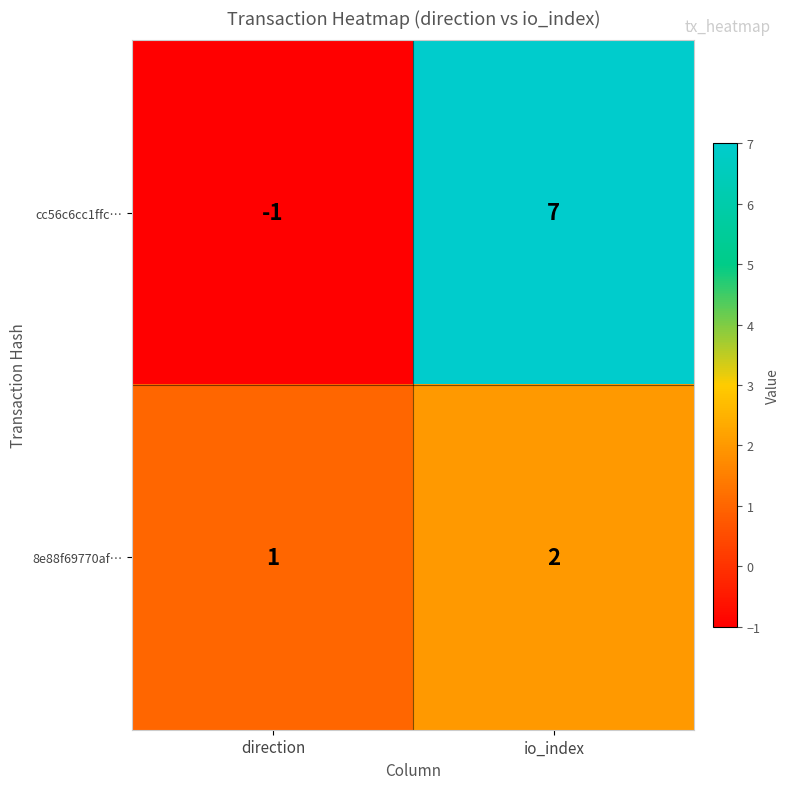

How many values in the cc56c6cc1ffc… series are below 7?

1